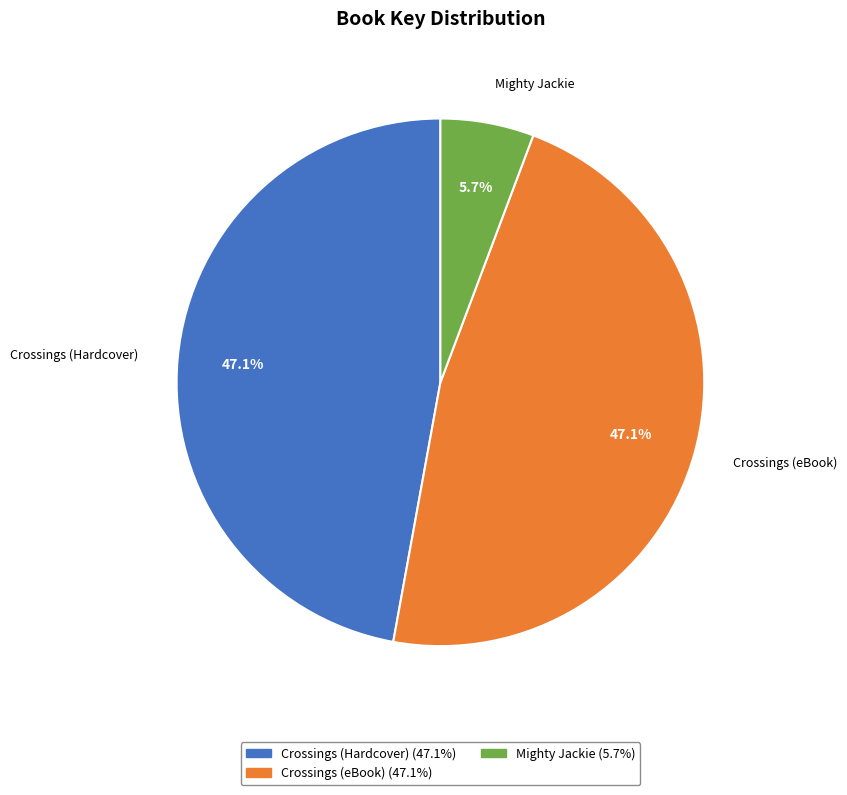

Which category has the smallest portion of the pie?

Mighty Jackie